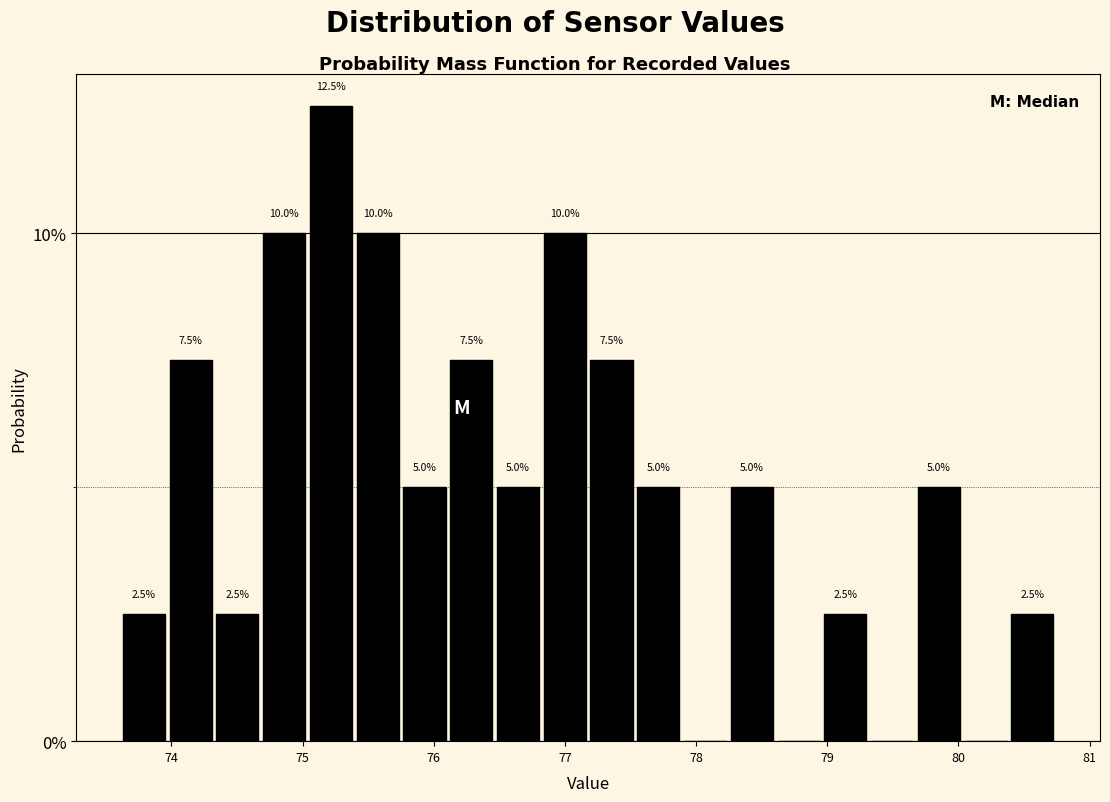

Around what value on the x-axis is the tallest bar? Give the approximate position of its centre, as read against the axis.

75.2